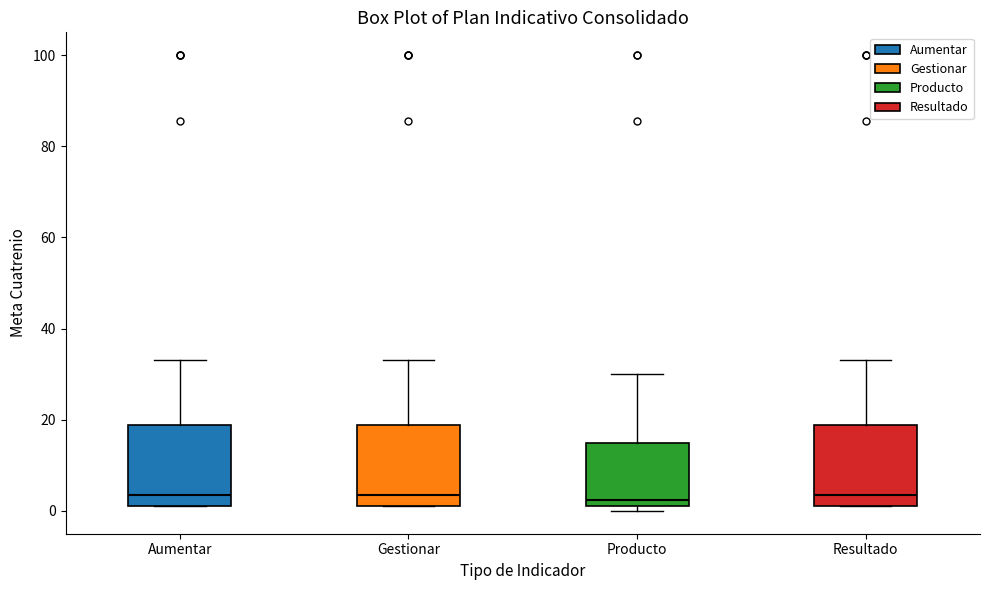

Reading left to right, transcribe this box plot: for each box, give where its median line is, the range the box spans, and where its two whiskers end, as read against the y-axis. The values are not printed on the chart, so give them approximately, as read against the axis.

Aumentar: median 4, box 2 to 18, whiskers 2 to 34
Gestionar: median 4, box 2 to 18, whiskers 2 to 34
Producto: median 2 (just above the box's lower edge), box 2 to 16, whiskers 0 to 30
Resultado: median 4, box 2 to 18, whiskers 2 to 34